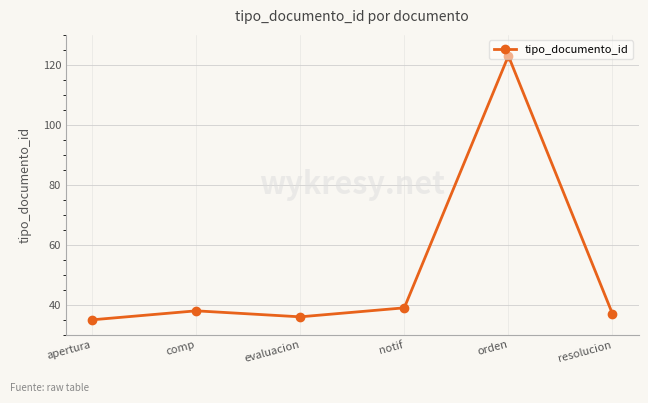

What is the label of the 1st point from the right?

resolucion